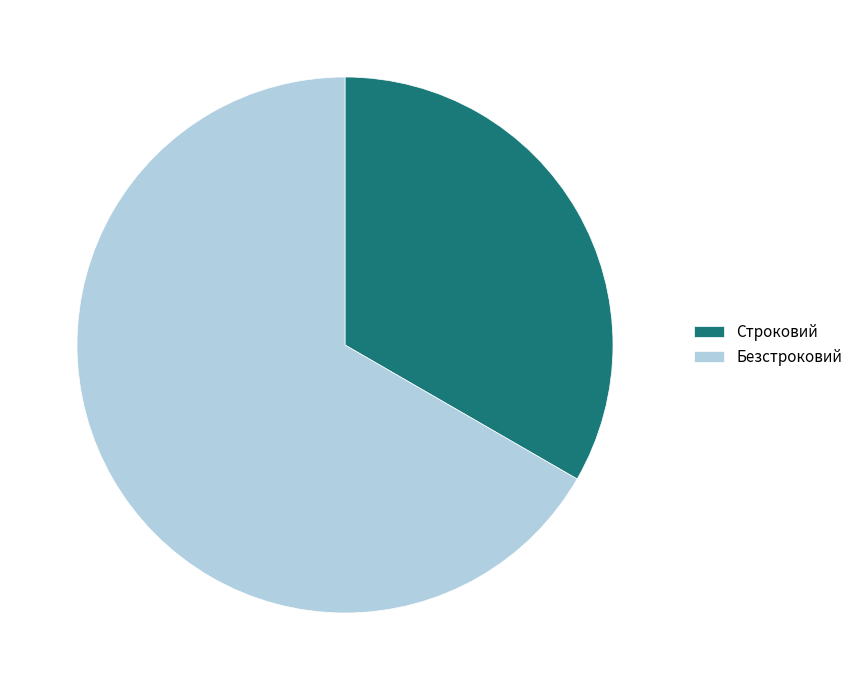

Which category has the smallest portion of the pie?

Строковий